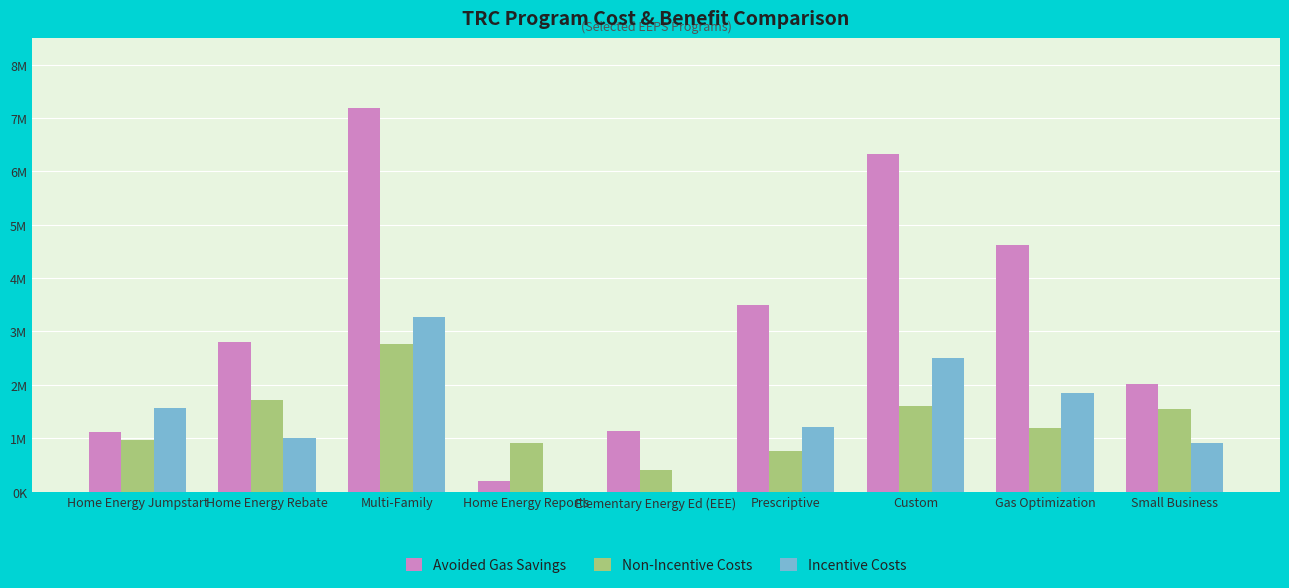

What are all the series names shown in the legend?

Avoided Gas Savings, Non-Incentive Costs, Incentive Costs